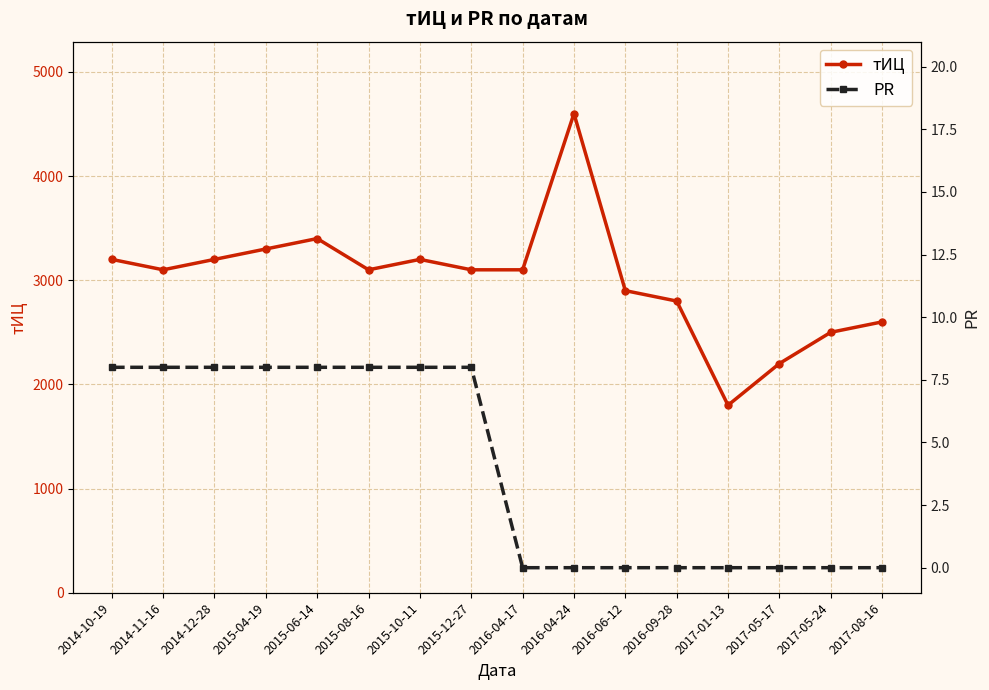

List the series in order of their overall mean, lowest first.

PR, тИЦ